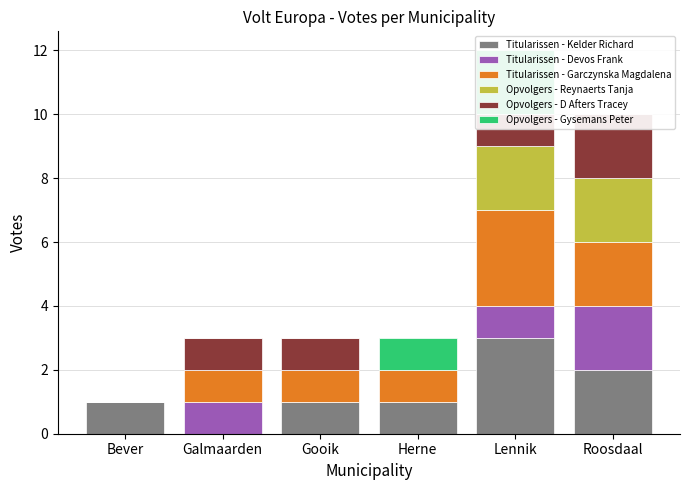

How many bars are there in total?

36